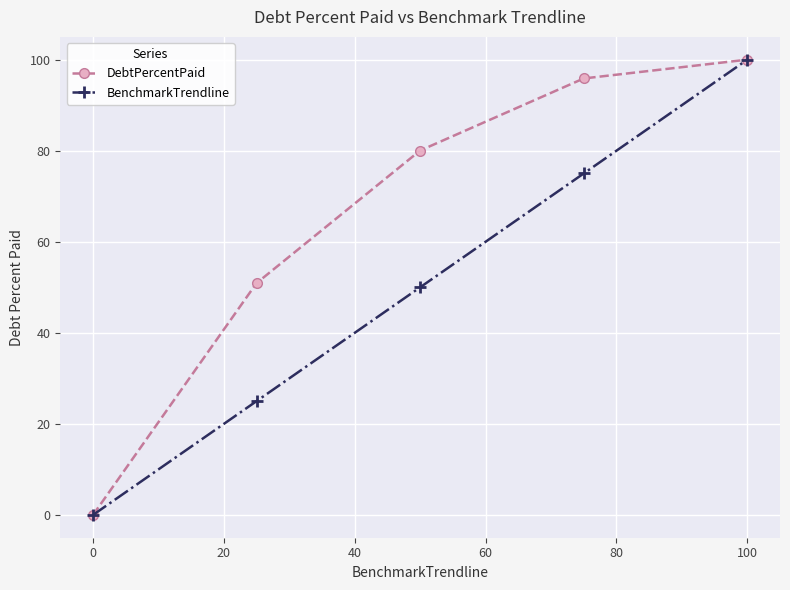

Count the number of data series in this chart.

2